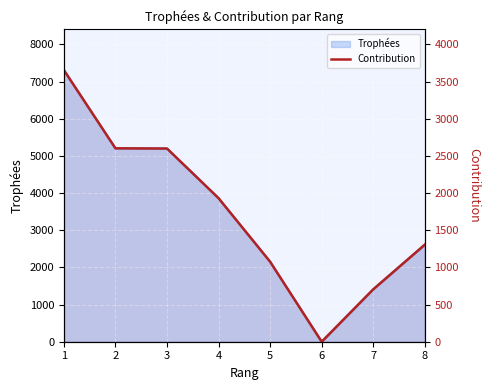

Read the value at 7, to the nearest 100.

700